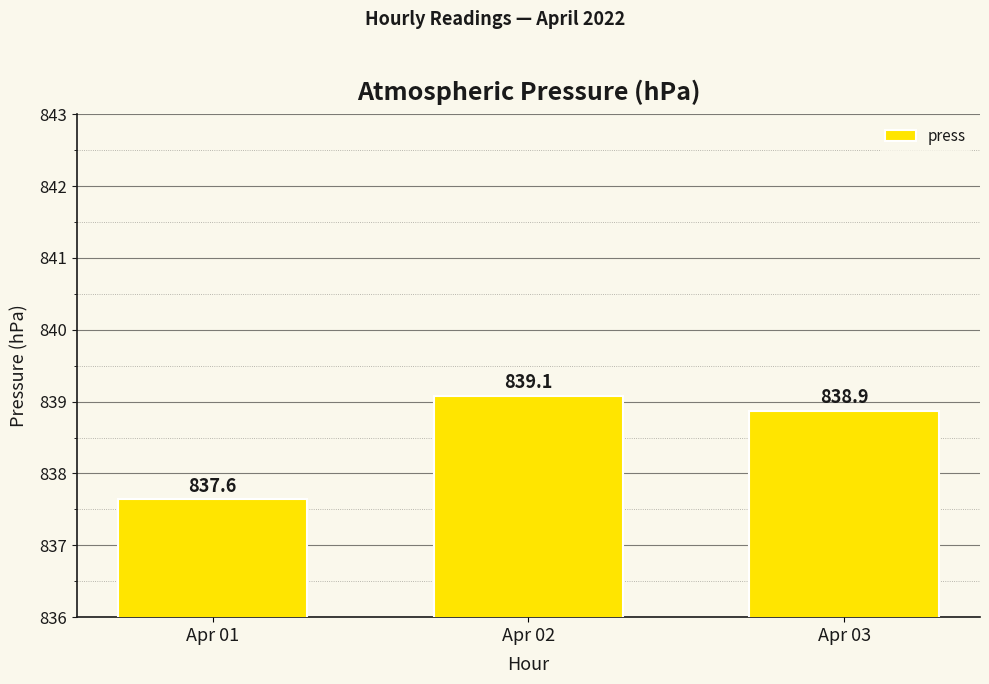

Rank the categories by value from lowest to highest.

Apr 01, Apr 03, Apr 02